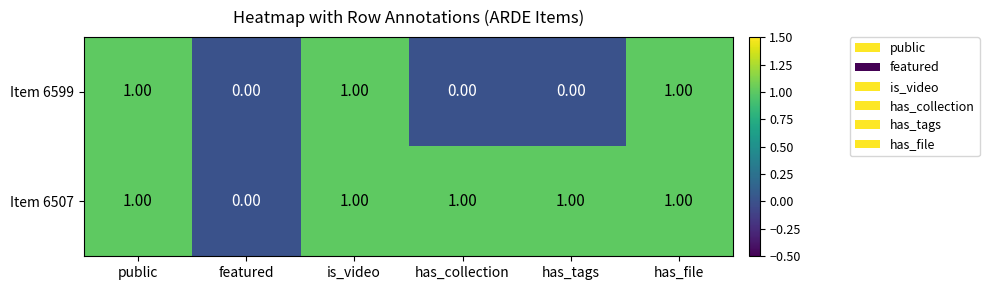

At which label does Item 6507 reach its minimum?

featured